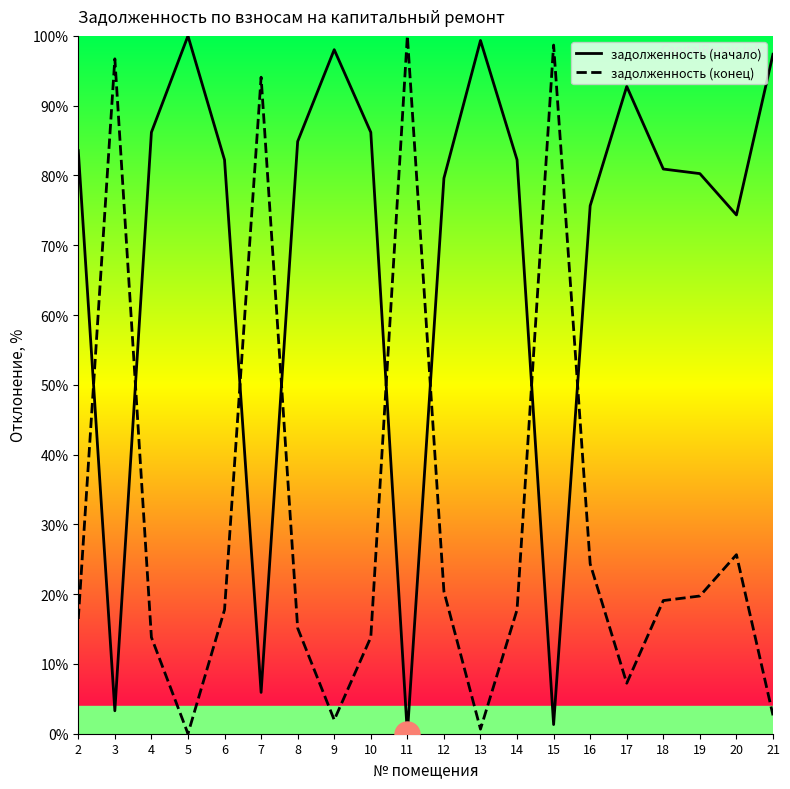

Rank the series at 21 from lowest to highest value.

задолженность (конец), задолженность (начало)